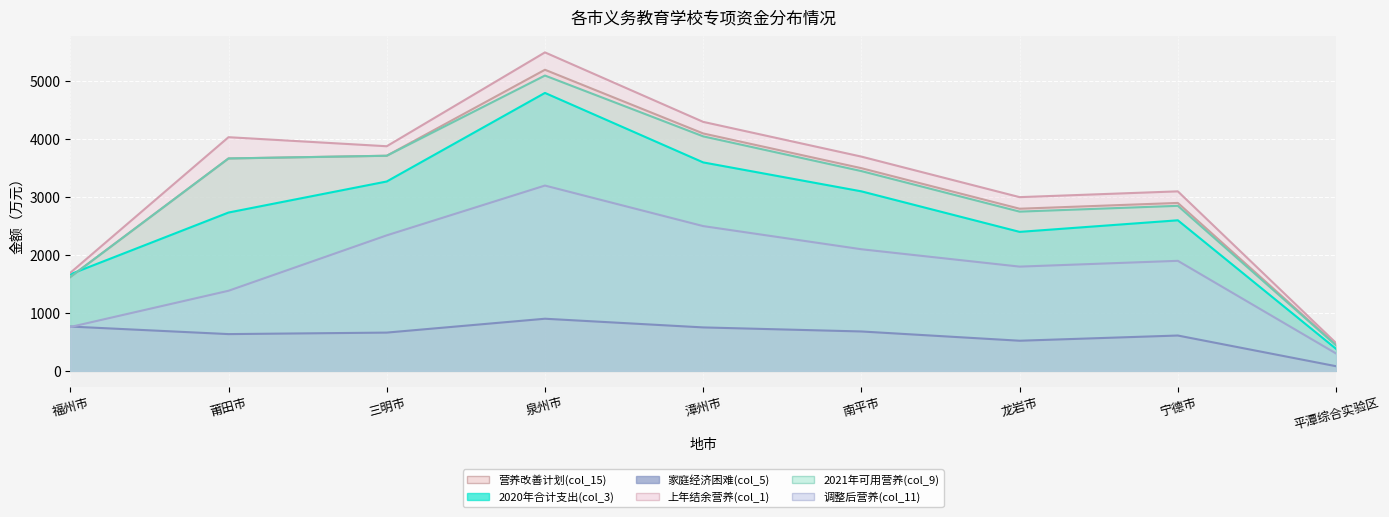

Which category has the highest value across all series?

泉州市